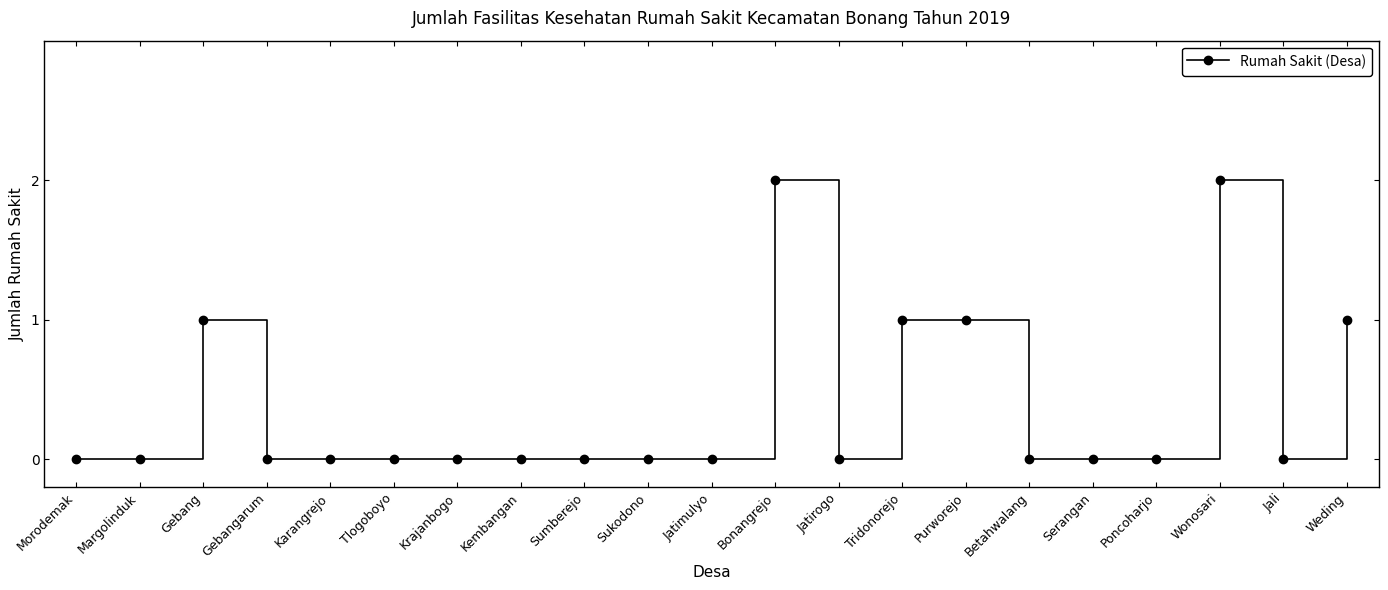

How many distinct data groups are displayed?

1